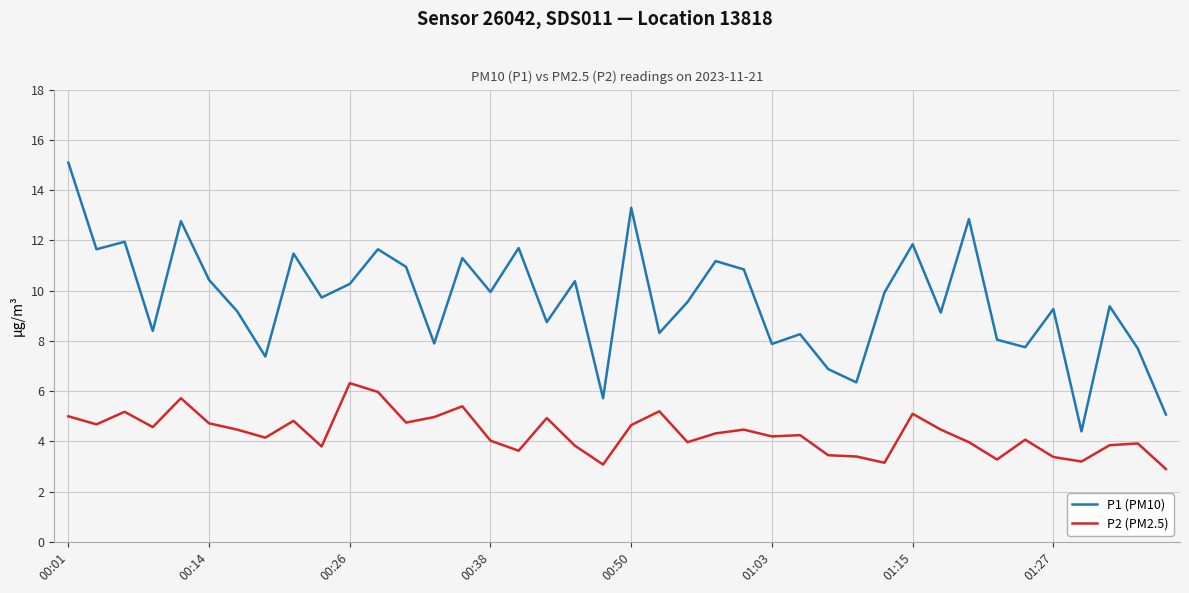

Which series has the largest total across all categories?

P1 (PM10)